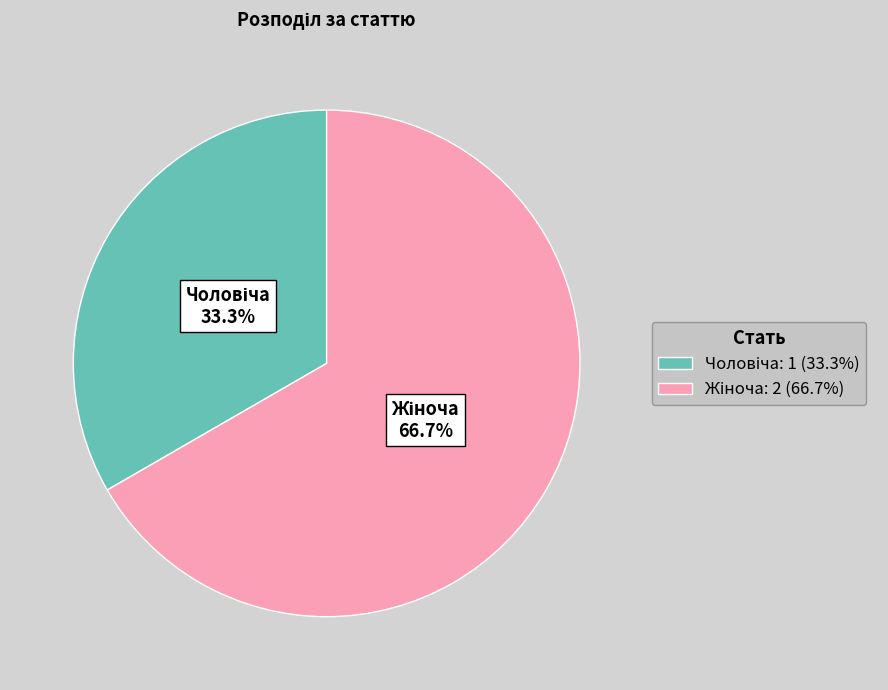

Does any single category account for the majority?

Yes